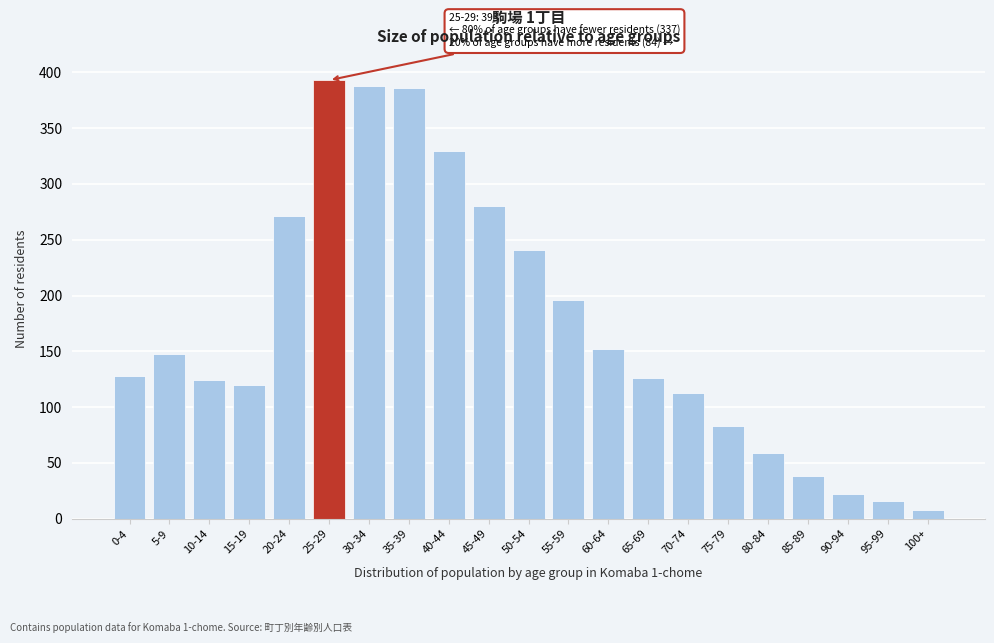

Reading right to left, extract all data points from this chart.

100+=8	95-99=16	90-94=22	85-89=38	80-84=59	75-79=83	70-74=113	65-69=126	60-64=152	55-59=196	50-54=241	45-49=280	40-44=330	35-39=386	30-34=388	25-29=393	20-24=271	15-19=120	10-14=124	5-9=148	0-4=128